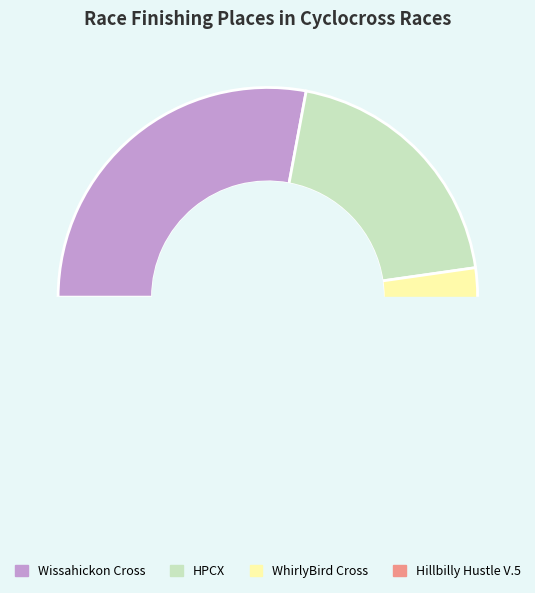

How many segments does this pie chart have?

4